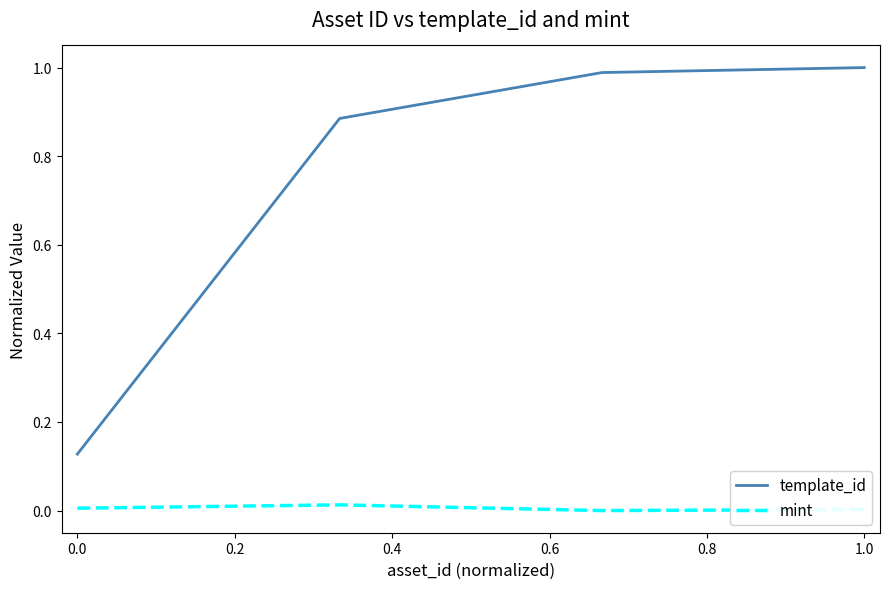

How many lines are shown in the chart?

2